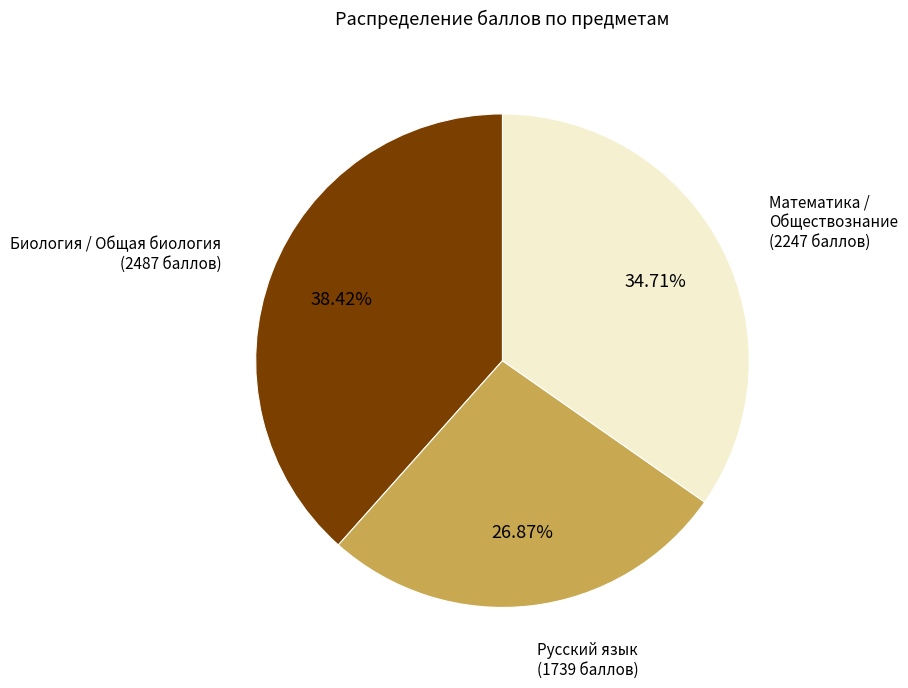

Do Математика / Обществознание and Русский язык together represent more than half of the pie?

Yes